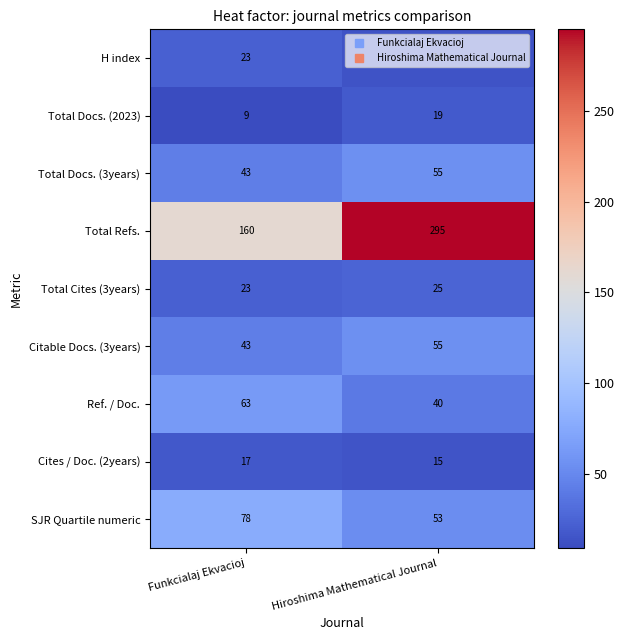

What is the difference between the highest and lowest values at Hiroshima Mathematical Journal?

281